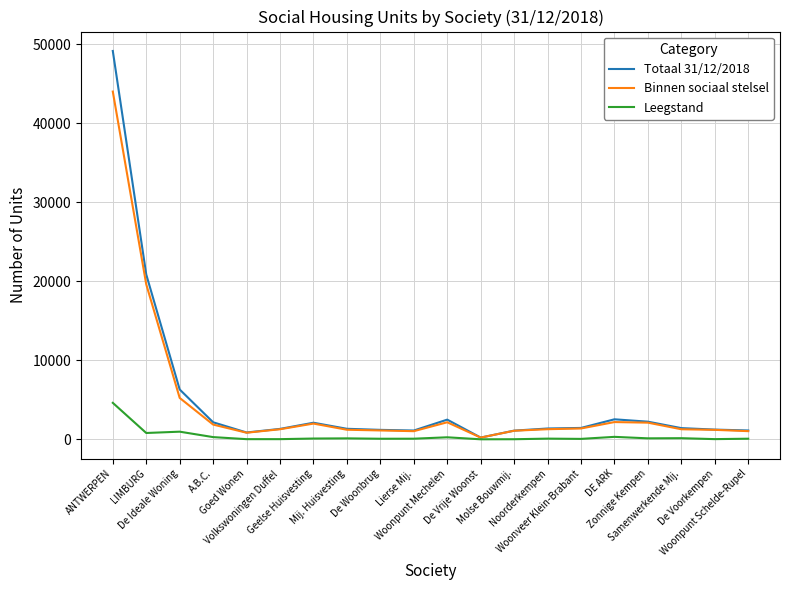

What is the maximum value shown in the chart?

49120